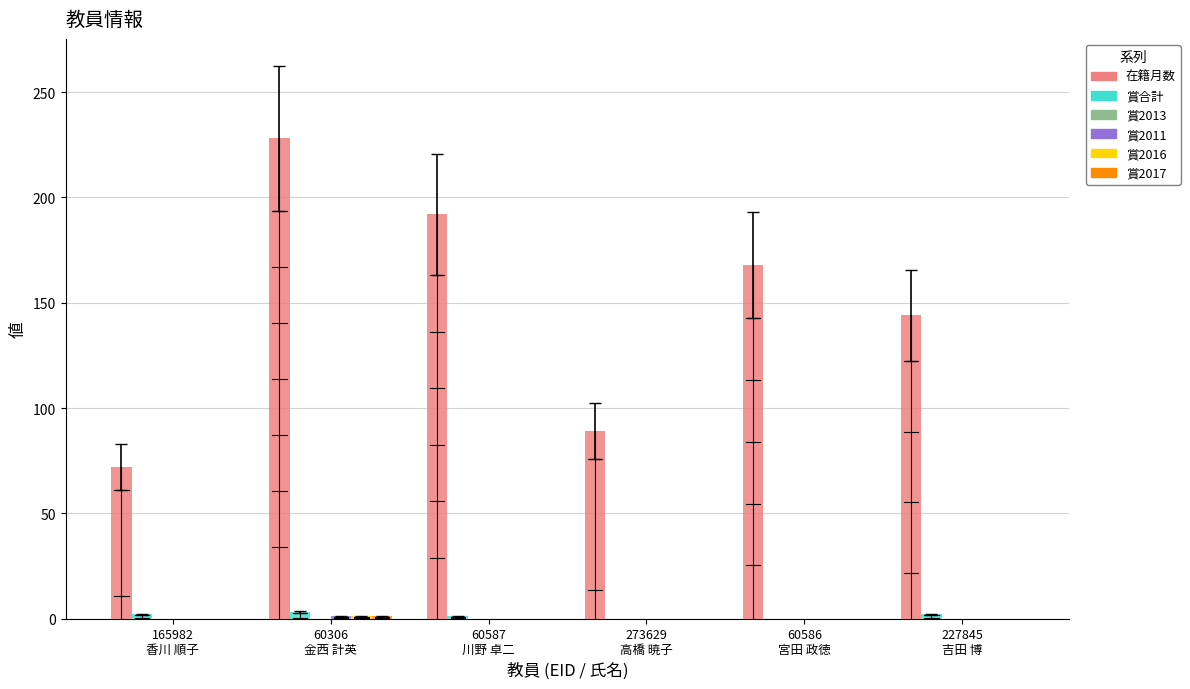

What is the maximum value shown in the chart?

228